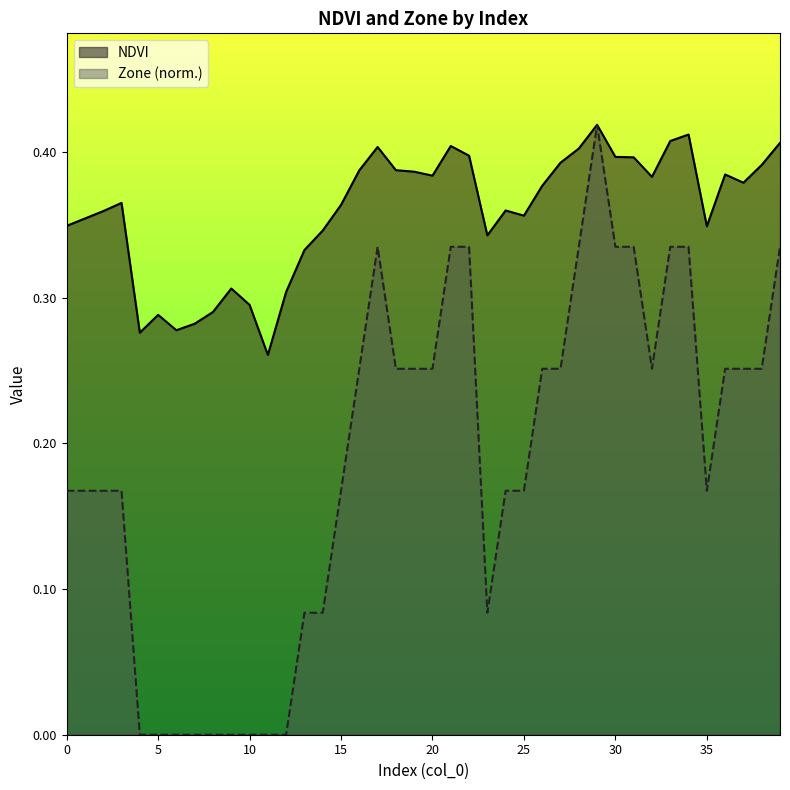

True or false: Zone and NDVI intersect in this chart.

False